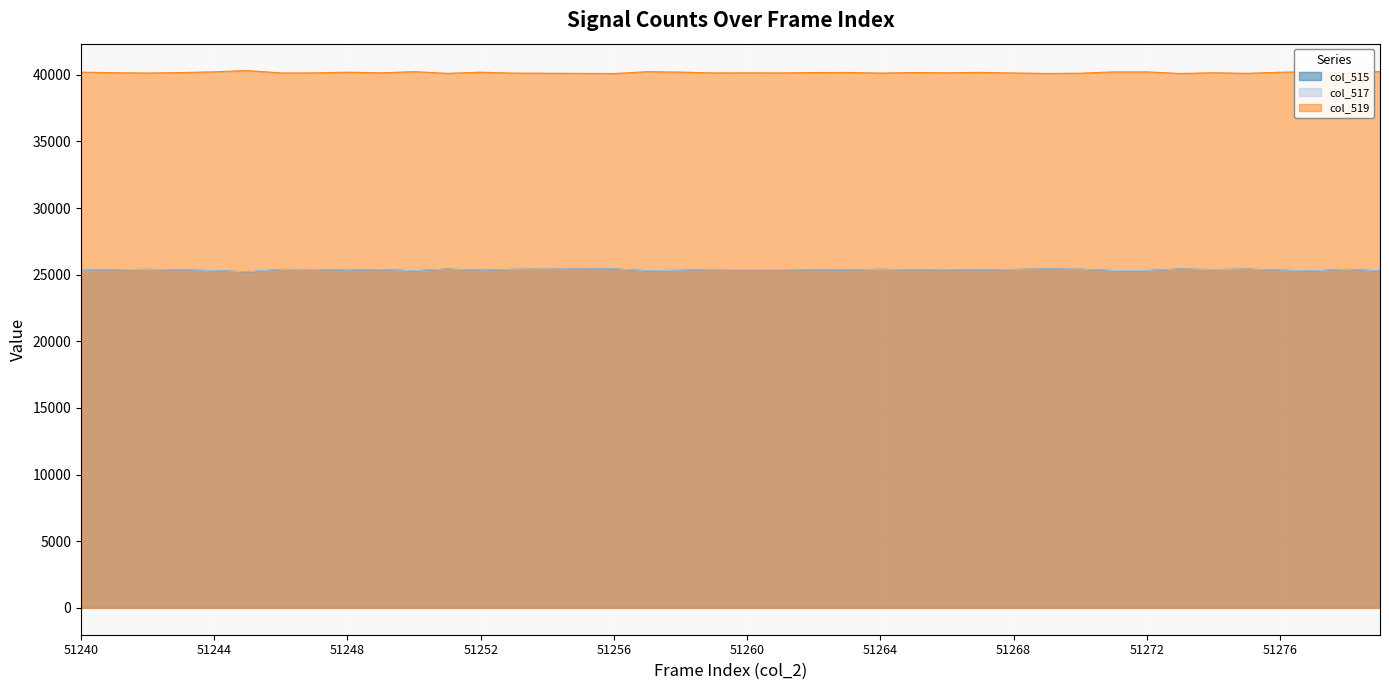

Reading left to right, list all the values displayed in this chart.

col_515: 25333	25373	25399	25363	25308	25213	25394	25389	25337	25383	25295	25423	25337	25404	25413	25425	25437	25296	25330	25391	25385	25389	25363	25354	25404	25360	25380	25352	25393	25431	25411	25312	25312	25433	25378	25421	25340	25286	25401	25287
col_517: 25333	25373	25399	25363	25308	25213	25394	25389	25337	25383	25295	25423	25337	25404	25413	25425	25437	25296	25330	25391	25385	25389	25363	25354	25404	25360	25380	25352	25393	25431	25411	25312	25312	25433	25378	25421	25340	25286	25401	25287
col_519: 40202	40162	40136	40172	40227	40322	40141	40146	40198	40152	40240	40112	40198	40131	40122	40110	40098	40239	40205	40144	40150	40146	40172	40181	40131	40175	40155	40183	40142	40104	40124	40223	40223	40102	40157	40114	40195	40249	40134	40248